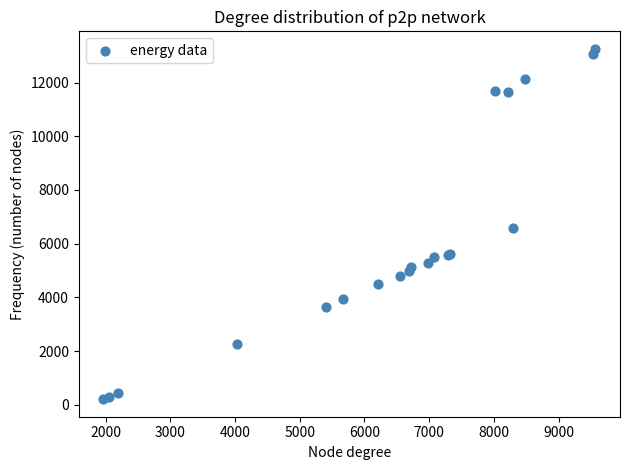

What Y value in the scatter plot is closest to 6732?

6574.8